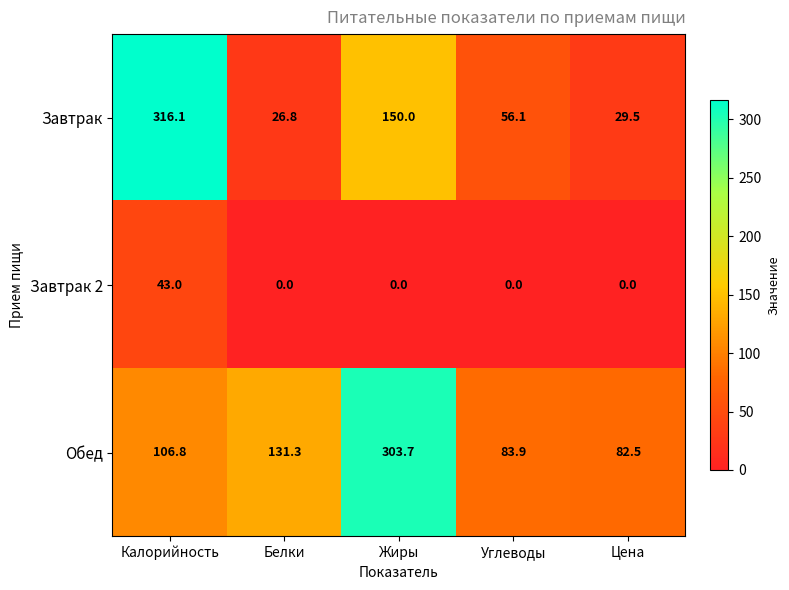

At how many categories does at least one series exceed 222?

2